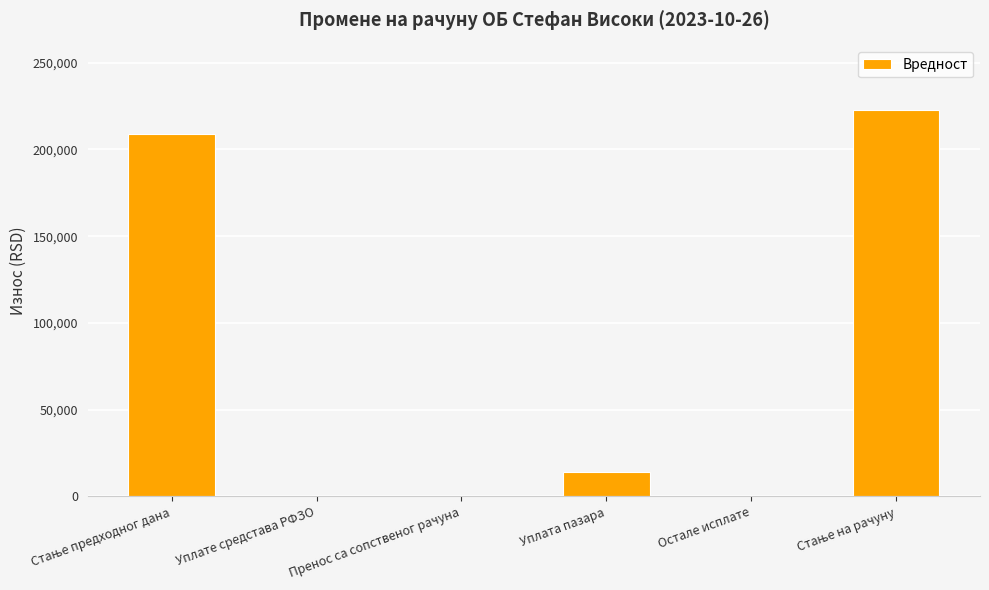

What is the sum of all values?

445570.8